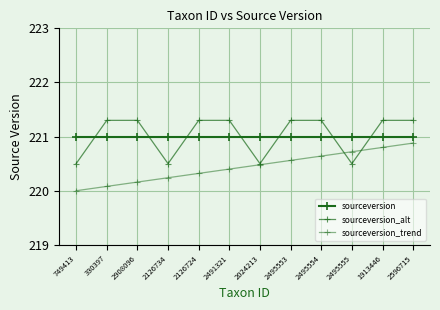

Rank the series by their maximum value, from lowest to highest.

sourceversion_trend, sourceversion, sourceversion_alt